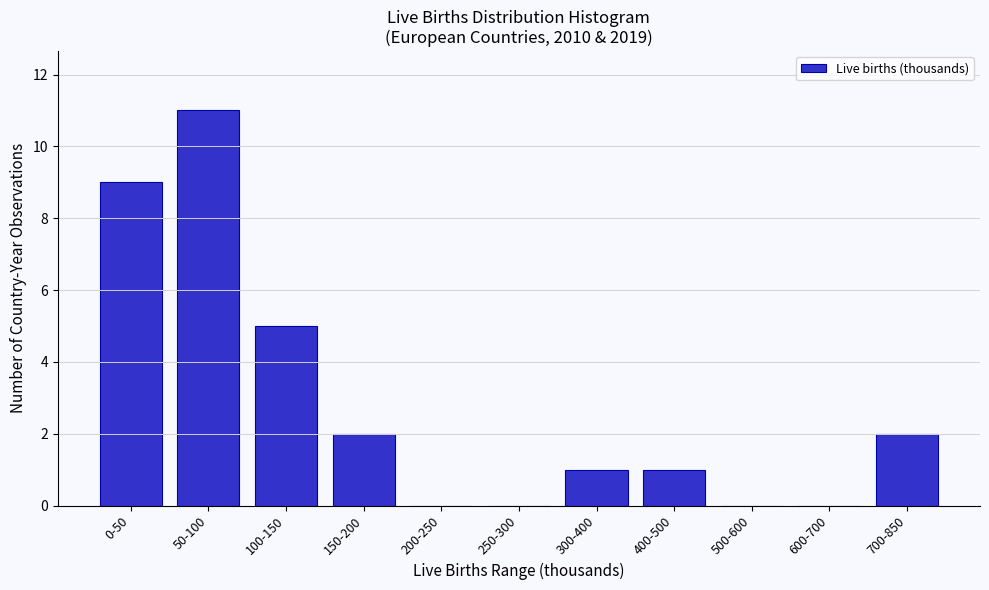

Reading left to right, extract all data points from this chart.

0-50=9	50-100=11	100-150=5	150-200=2	200-250=0	250-300=0	300-400=1	400-500=1	500-600=0	600-700=0	700-850=2